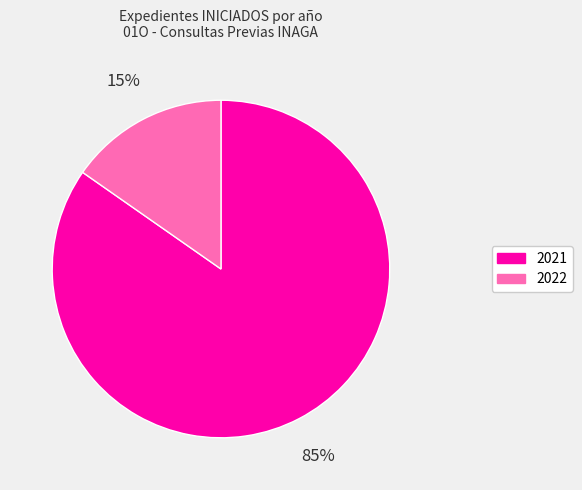

To the nearest percent, what is the combined percentage of 2022 and 2021?

100%